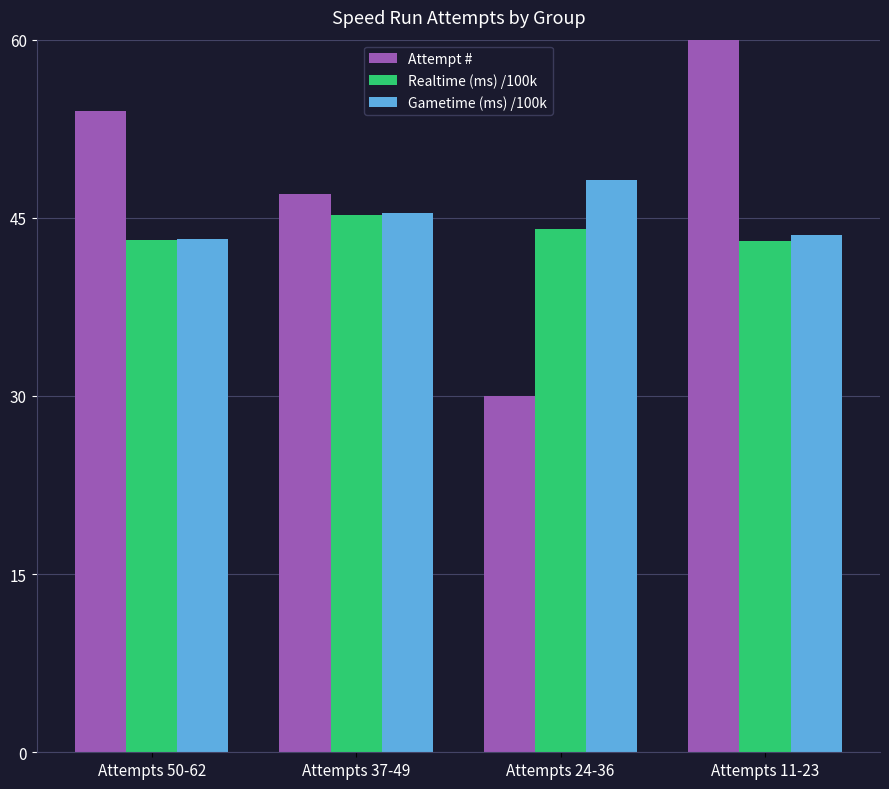

List the labels in order of Realtime (ms) /100k value, smallest first.

Attempts 11-23, Attempts 50-62, Attempts 24-36, Attempts 37-49